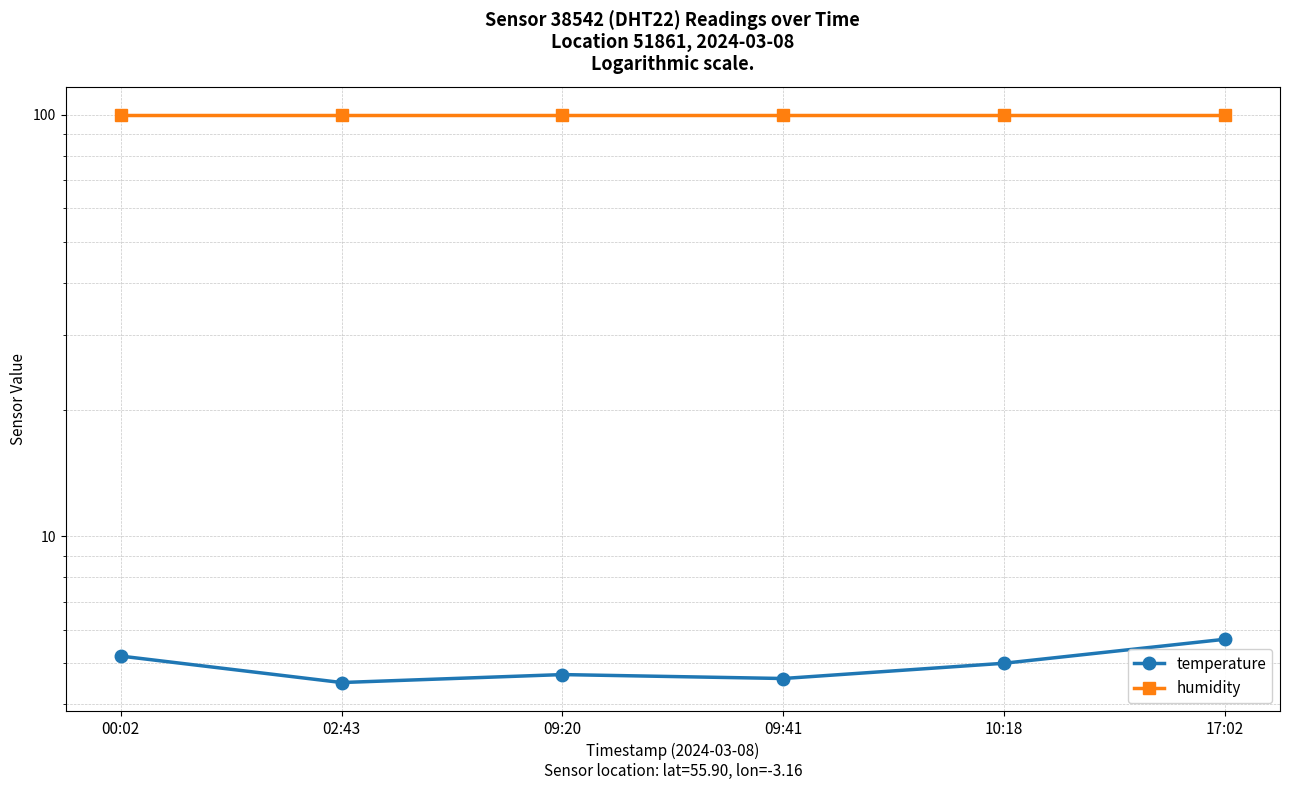

At 00:02, list the series in order from smallest to largest.

temperature, humidity